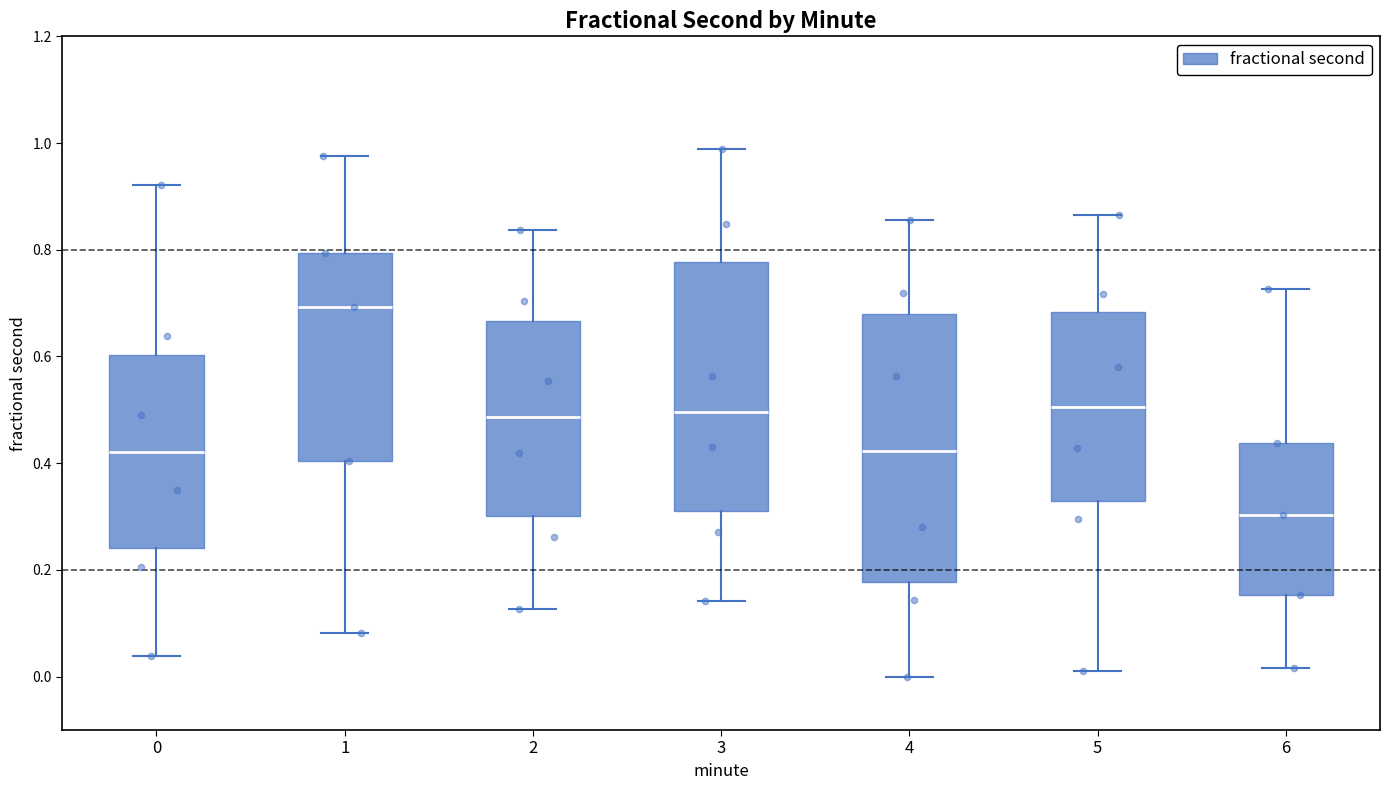

Which box's median line is the highest?

1